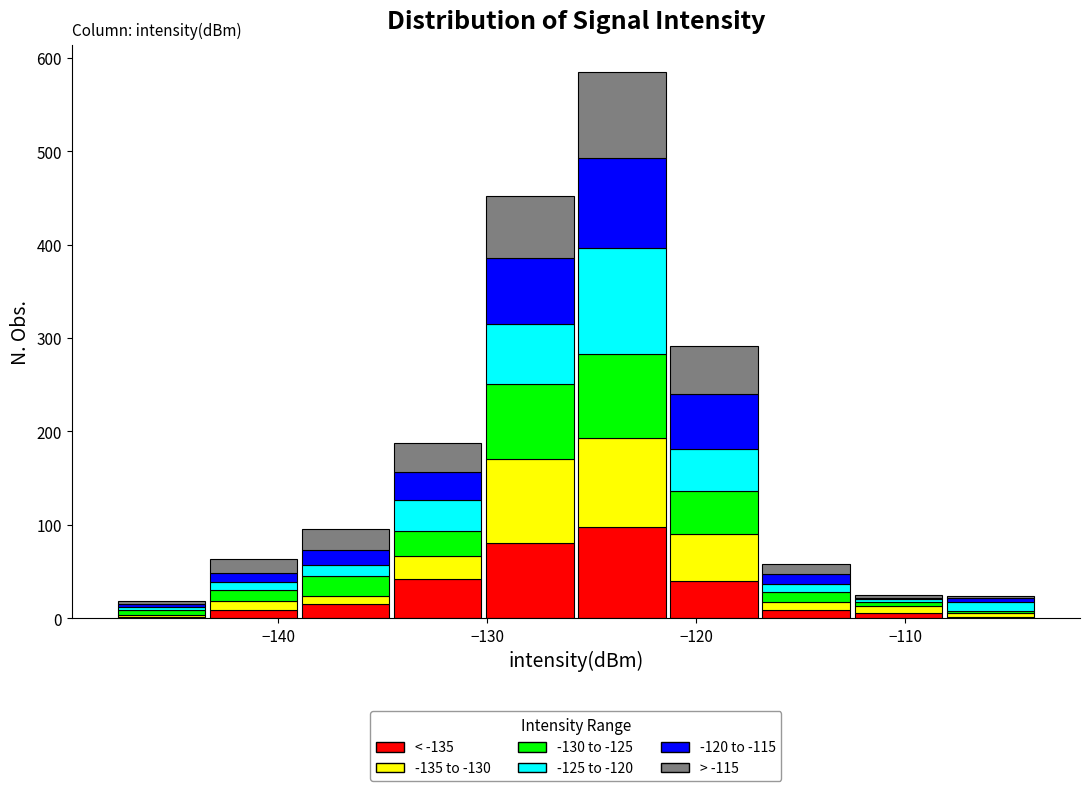

Reading left to right, list every stacked bar in this chart as the range it spans on the x-axis followed by its total height. Neither the bar edges nor the heights are printed on the chart, so give them approximately, as read against the axes.

-148 to -143: 20
-143 to -139: 60
-139 to -135: 100
-135 to -130: 190
-130 to -126: 450
-126 to -121: 590
-121 to -117: 290
-117 to -113: 60
-113 to -108: 30
-108 to -104: 20